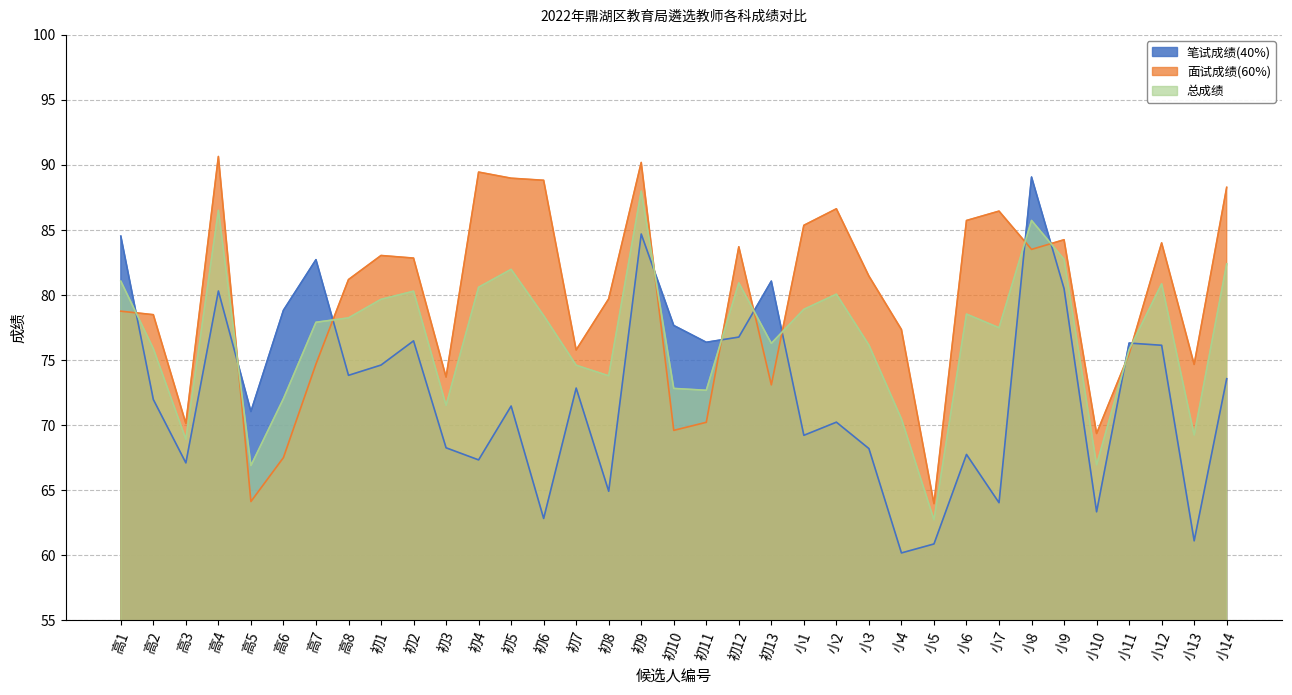

Reading left to right, list all the values displayed in this chart.

笔试成绩(40%): 高1=84.5	高2=72.0	高3=67.1	高4=80.3	高5=71.0	高6=78.8	高7=82.7	高8=73.8	初1=74.6	初2=76.5	初3=68.3	初4=67.3	初5=71.5	初6=62.8	初7=72.8	初8=64.9	初9=84.7	初10=77.7	初11=76.4	初12=76.8	初13=81.1	小1=69.2	小2=70.2	小3=68.2	小4=60.2	小5=60.9	小6=67.8	小7=64.0	小8=89.1	小9=80.5	小10=63.3	小11=76.3	小12=76.1	小13=61.1	小14=73.6
面试成绩(60%): 高1=78.8	高2=78.5	高3=70.1	高4=90.7	高5=64.1	高6=67.5	高7=74.7	高8=81.2	初1=83.0	初2=82.8	初3=73.7	初4=89.5	初5=89.0	初6=88.8	初7=75.8	初8=79.7	初9=90.2	初10=69.6	初11=70.2	初12=83.7	初13=73.1	小1=85.4	小2=86.6	小3=81.5	小4=77.3	小5=64.0	小6=85.7	小7=86.5	小8=83.5	小9=84.2	小10=69.4	小11=75.5	小12=84.0	小13=74.7	小14=88.3
总成绩: 高1=81.1	高2=75.9	高3=68.9	高4=86.5	高5=66.9	高6=72.0	高7=77.9	高8=78.2	初1=79.7	初2=80.3	初3=71.5	初4=80.6	初5=82.0	初6=78.4	初7=74.6	初8=73.8	初9=88.0	初10=72.8	初11=72.7	初12=80.9	初13=76.3	小1=78.9	小2=80.1	小3=76.2	小4=70.5	小5=62.7	小6=78.5	小7=77.5	小8=85.7	小9=82.7	小10=67.0	小11=75.8	小12=80.9	小13=69.2	小14=82.4